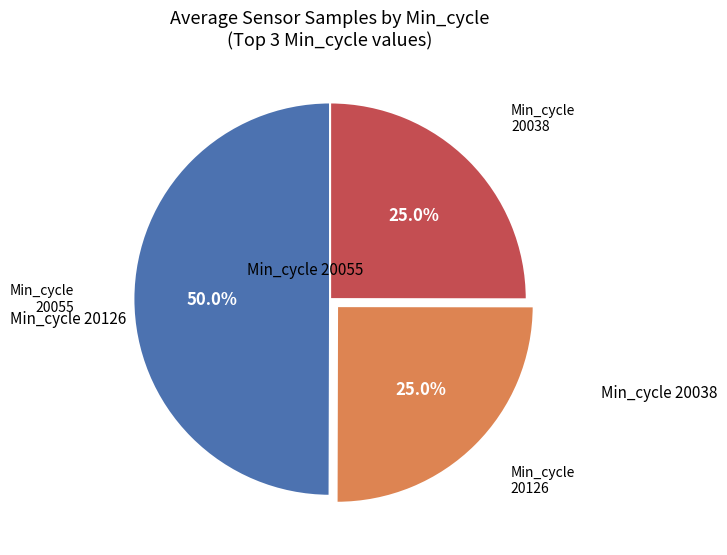

How many slices are in this pie chart?

3